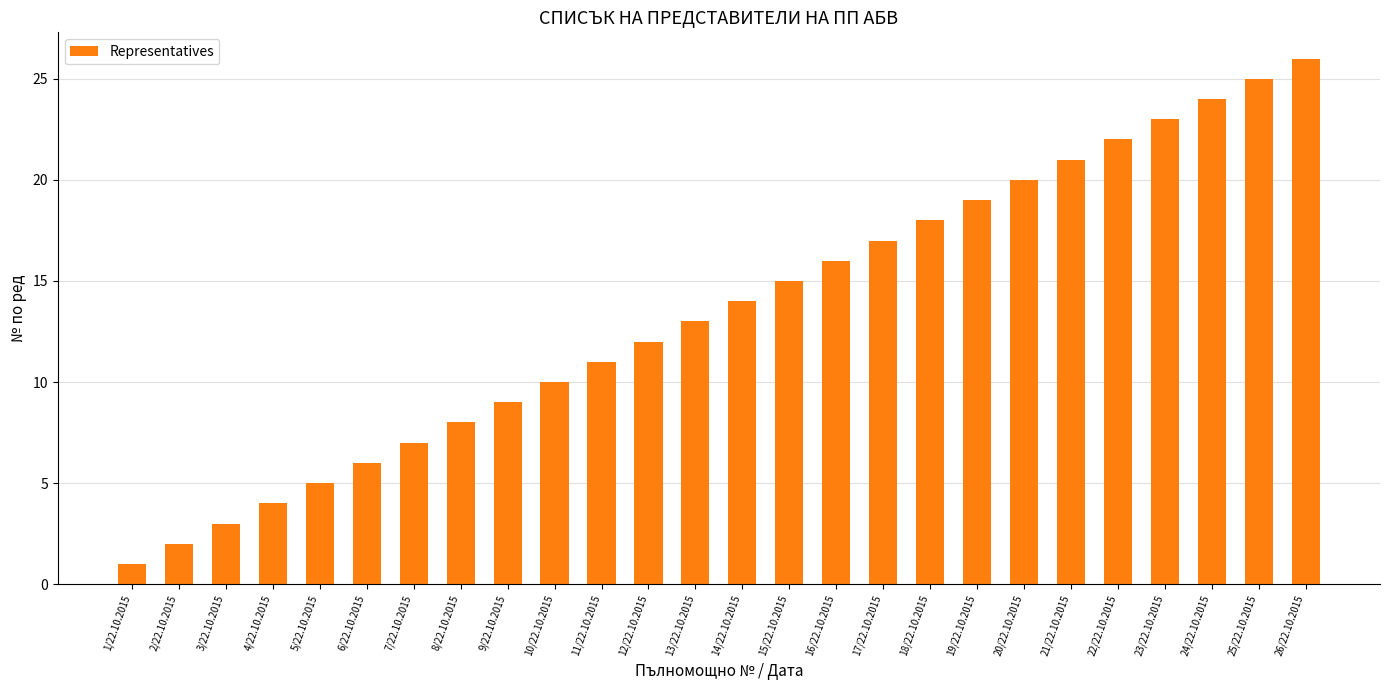

Between 7/22.10.2015 and 24/22.10.2015, which is larger?

24/22.10.2015